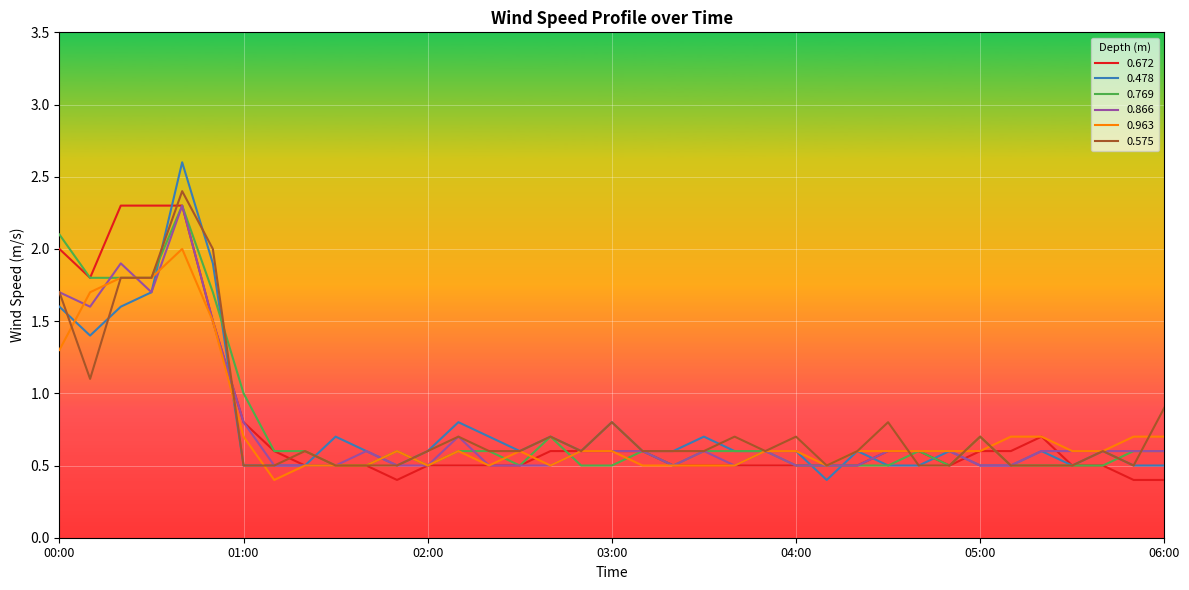

What is the highest value of the 0.963 series?

2.0